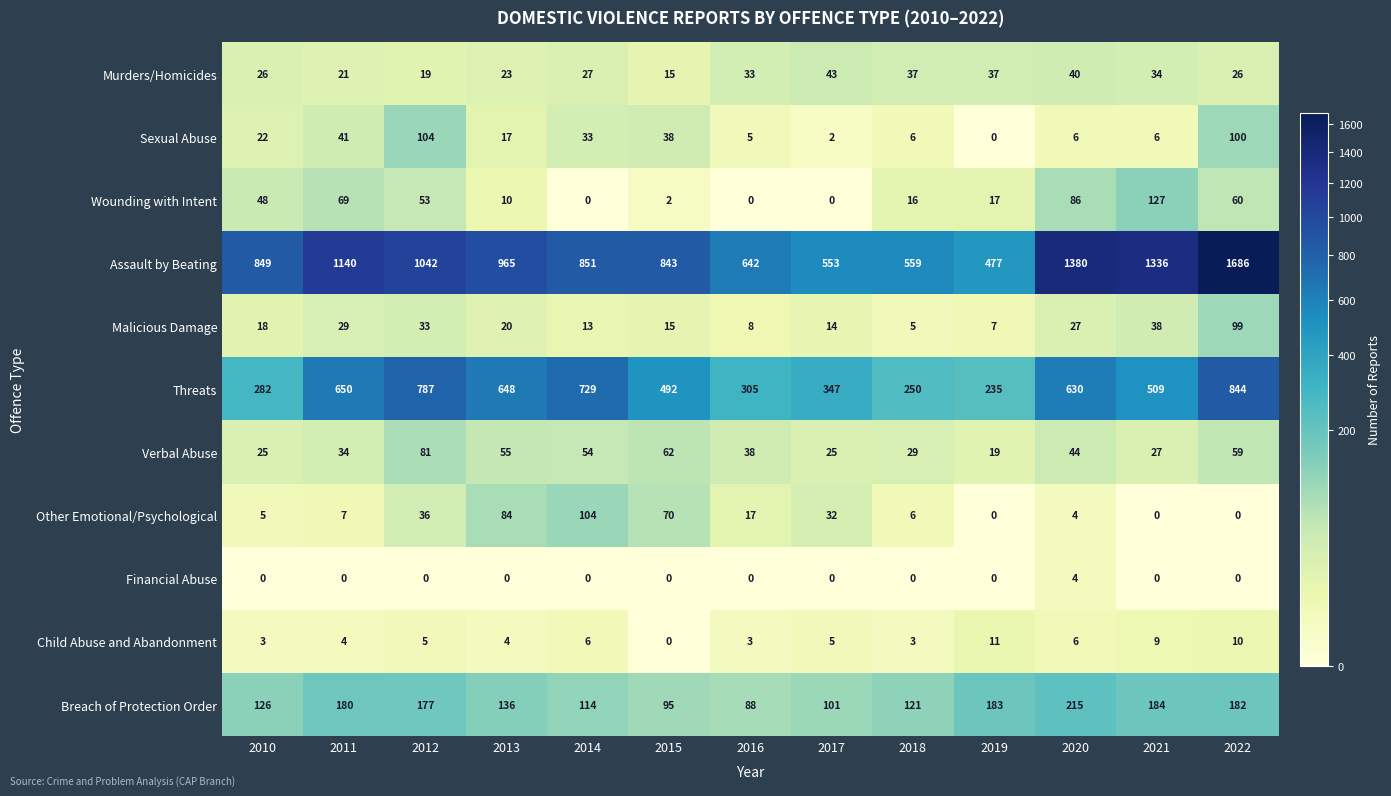

At which category is the sum across all series the highest?

2022